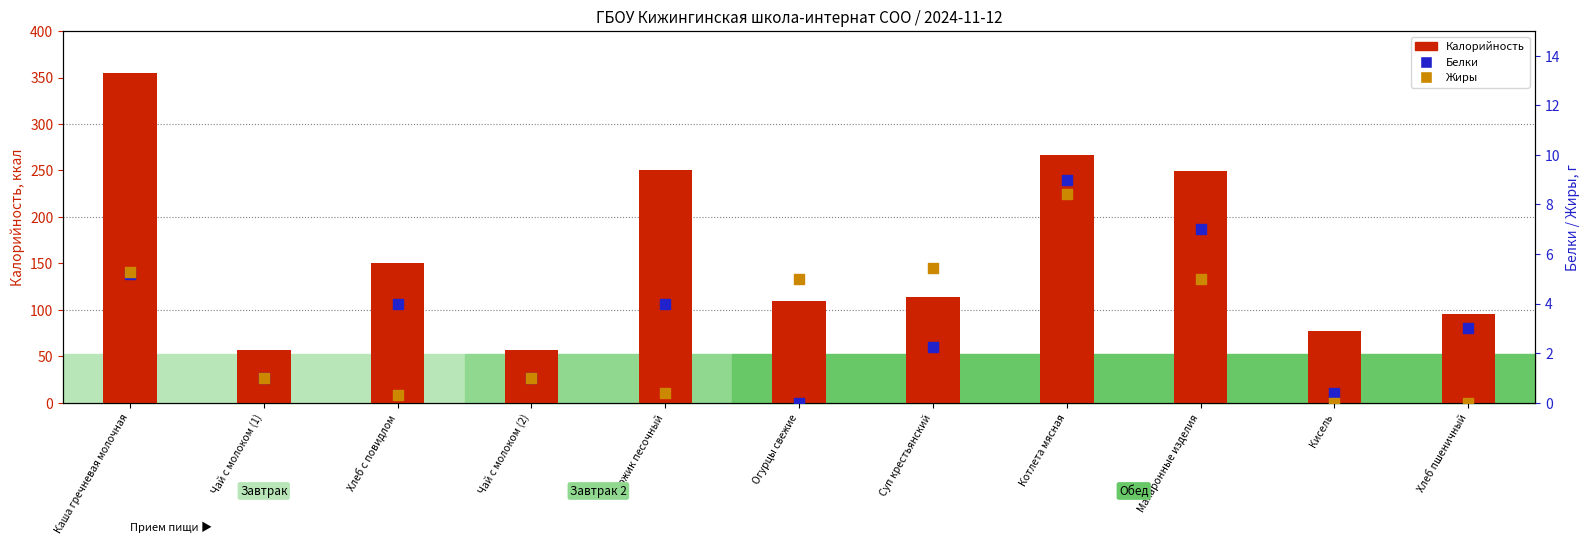

Which series reaches the minimum Y coordinate?

Белки